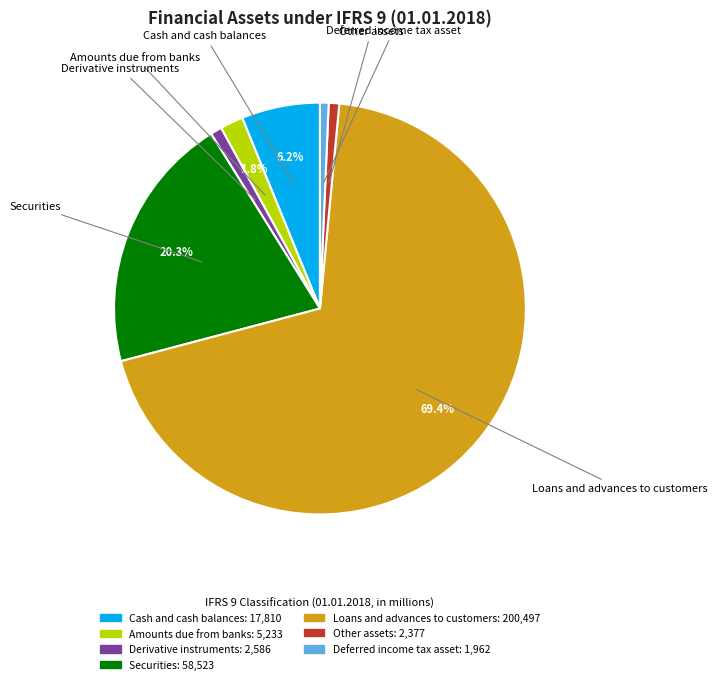

What is the largest slice in the pie chart?

Loans and advances to customers